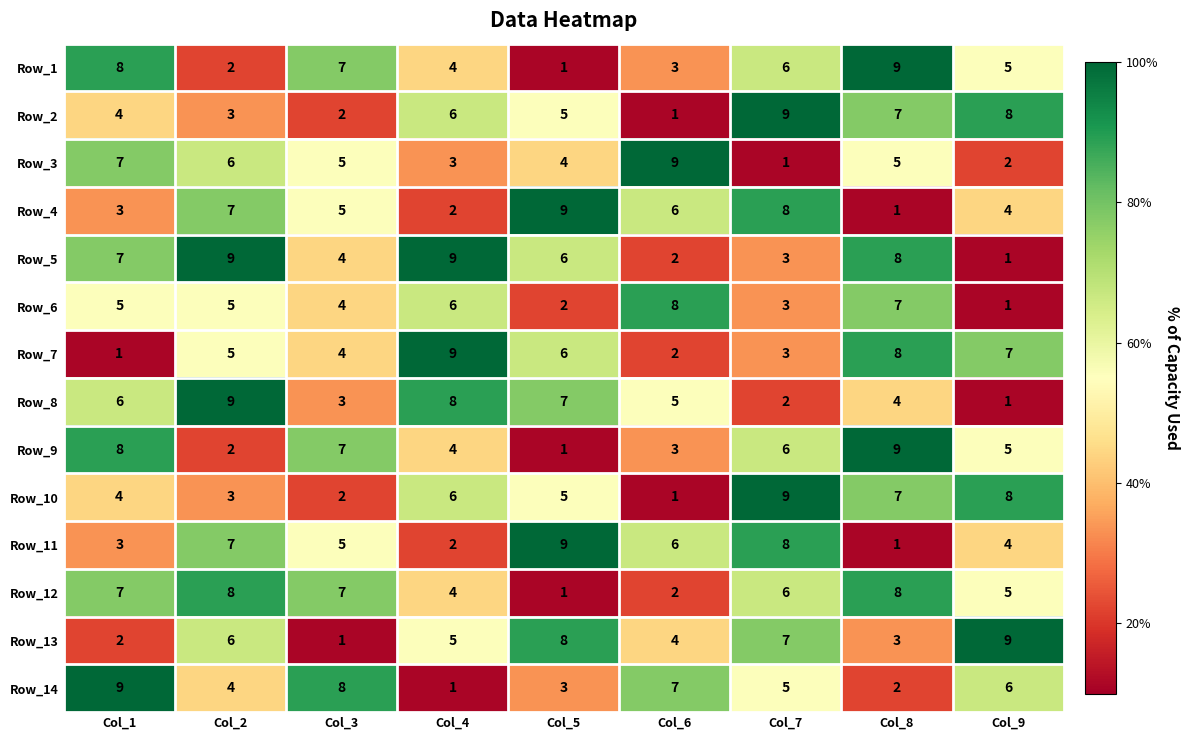

What is the spread (max minus min) of values at Col_3?

7